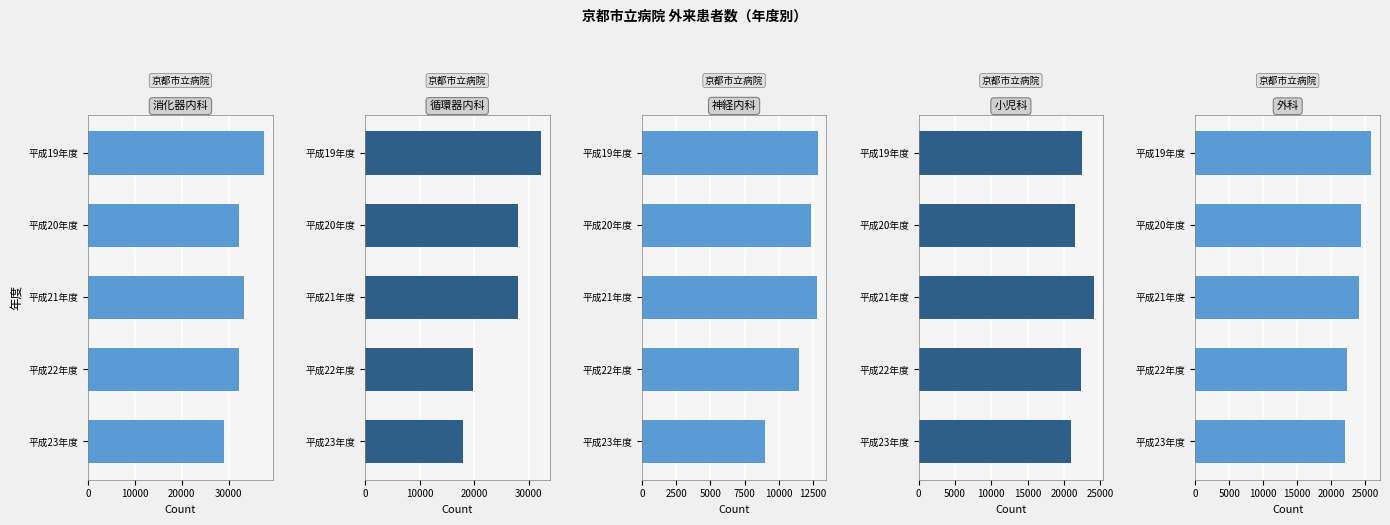

Does the chart contain any negative values?

No